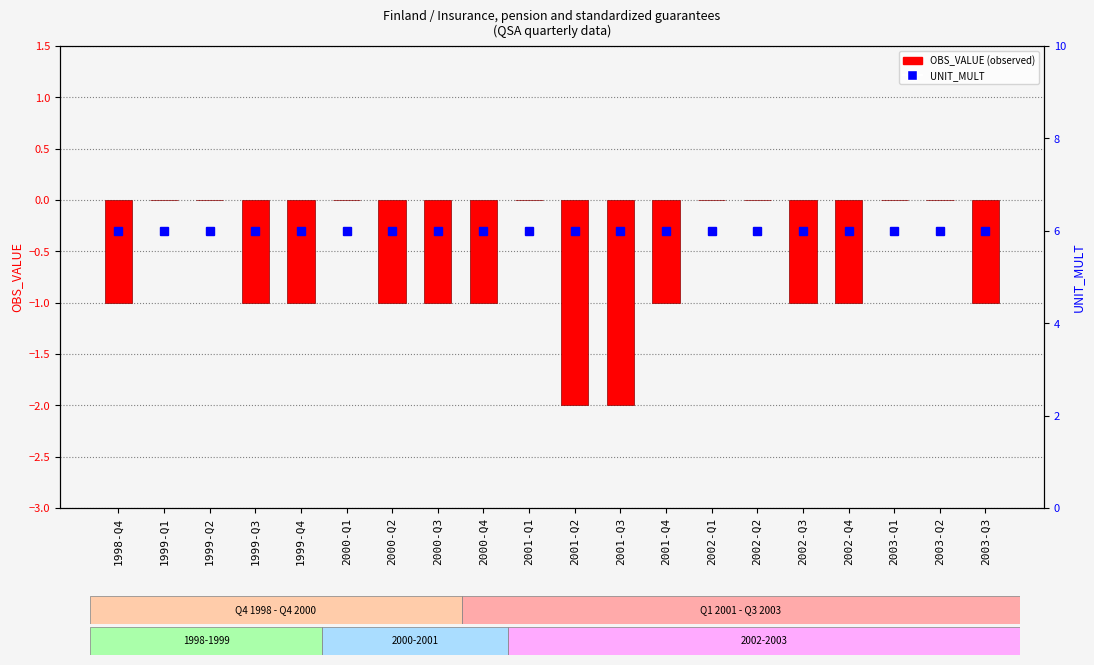

How many series are shown in this chart?

2